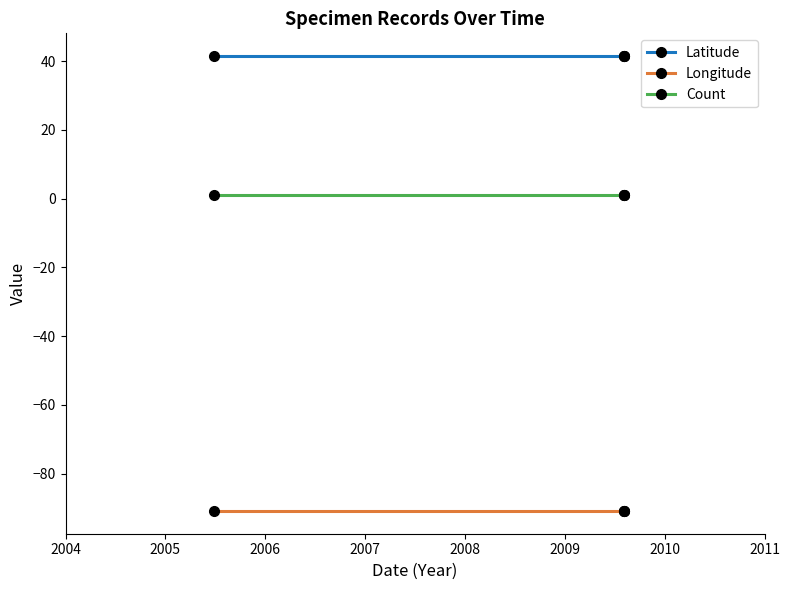

Which has a higher value, 2005 or 2006?

2005